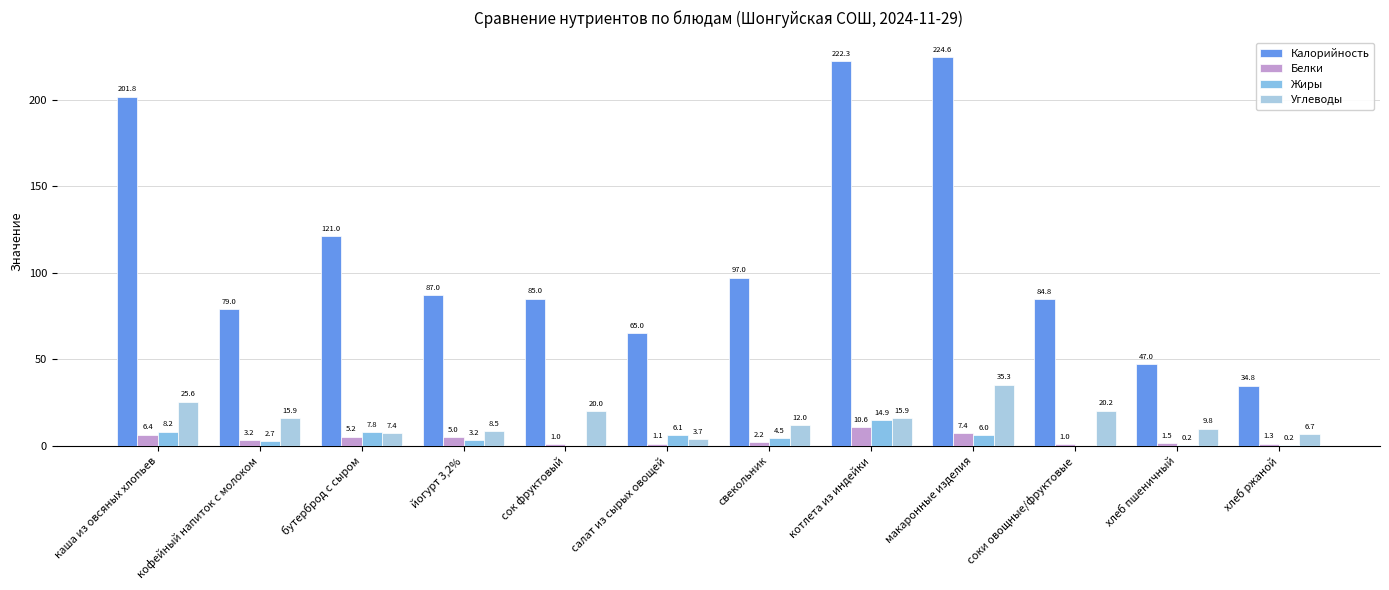

How many groups of bars are there?

12